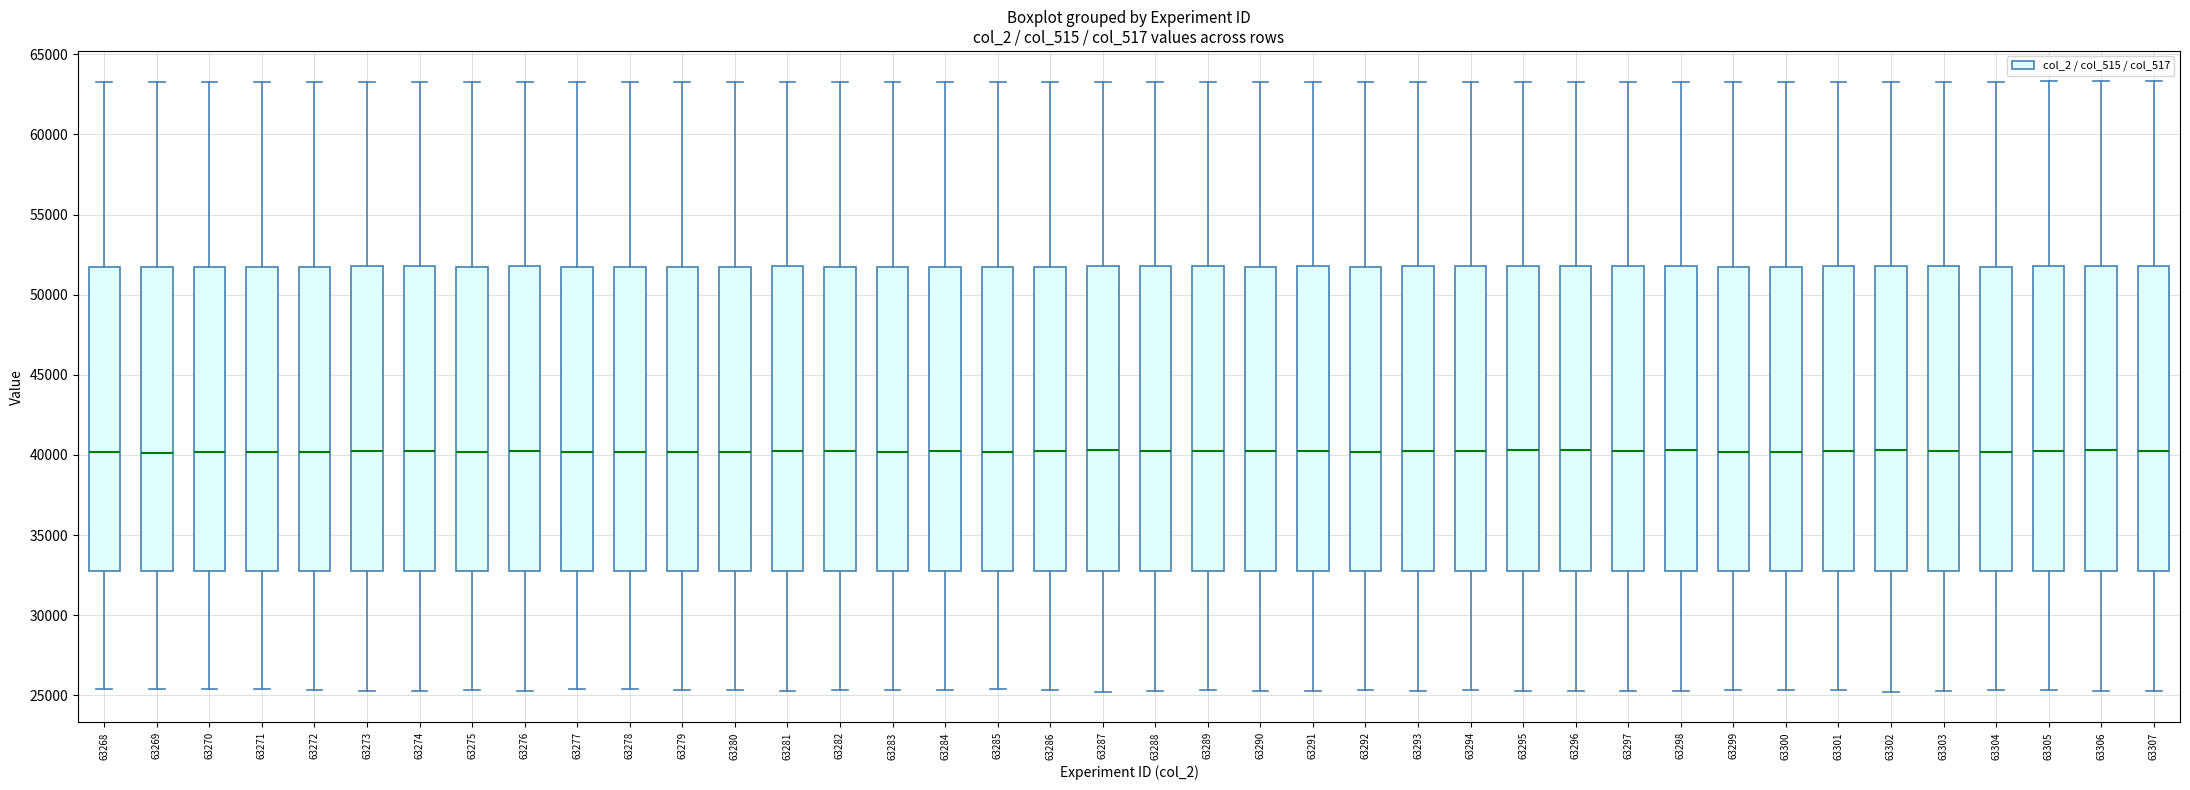

Where does the median line of the box at x = 63275 sit on the y-axis? The values are not printed on the chart, so give them approximately, as read against the axis.

40000